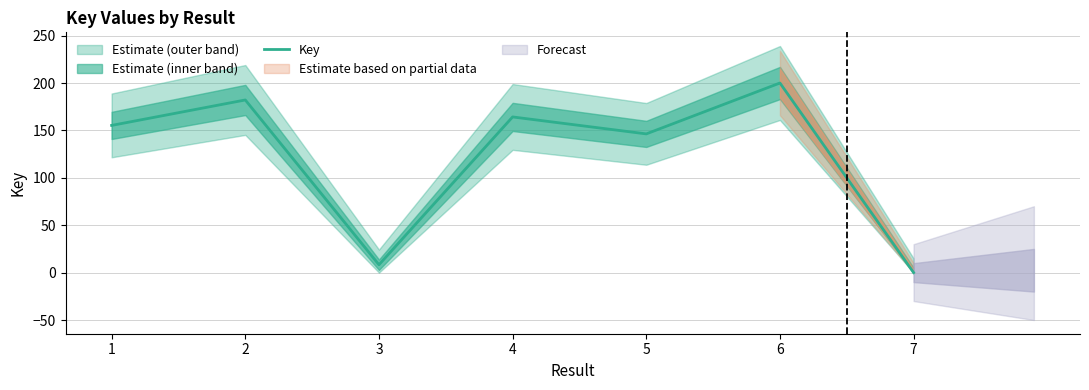

At which category does the data reach its first local peak?

2